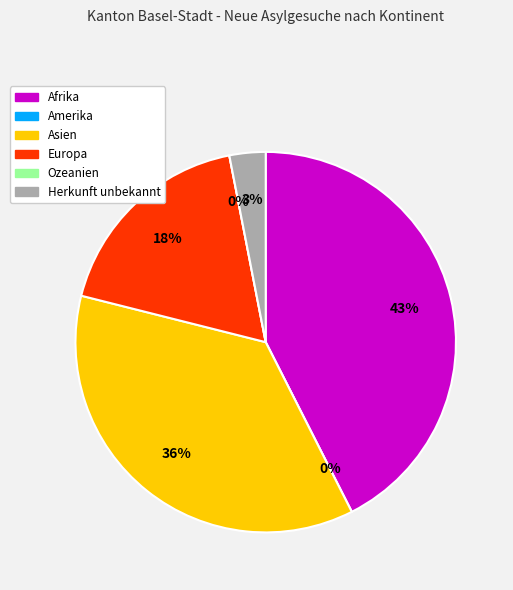

Does any single category account for the majority?

No